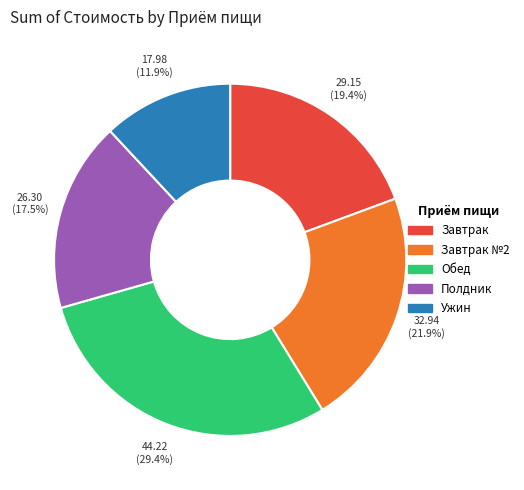

The Завтрак №2 slice represents 15% of the pie. True or false?

False